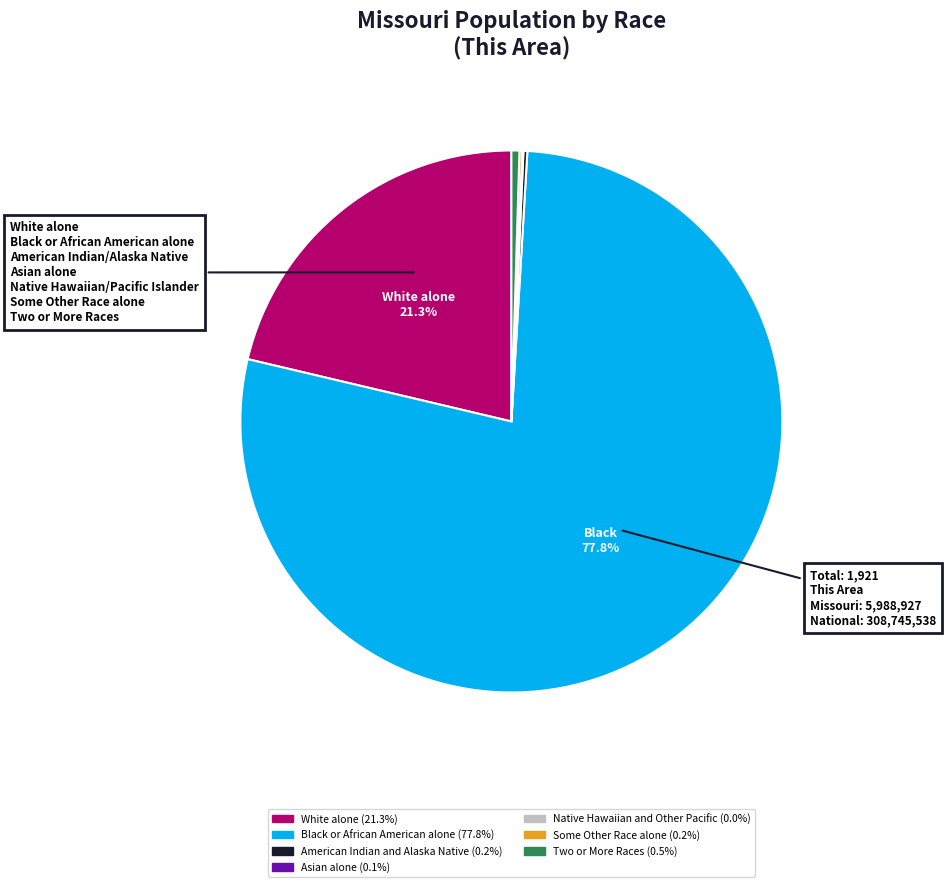

Which category has the biggest portion of the pie?

Black or African American alone